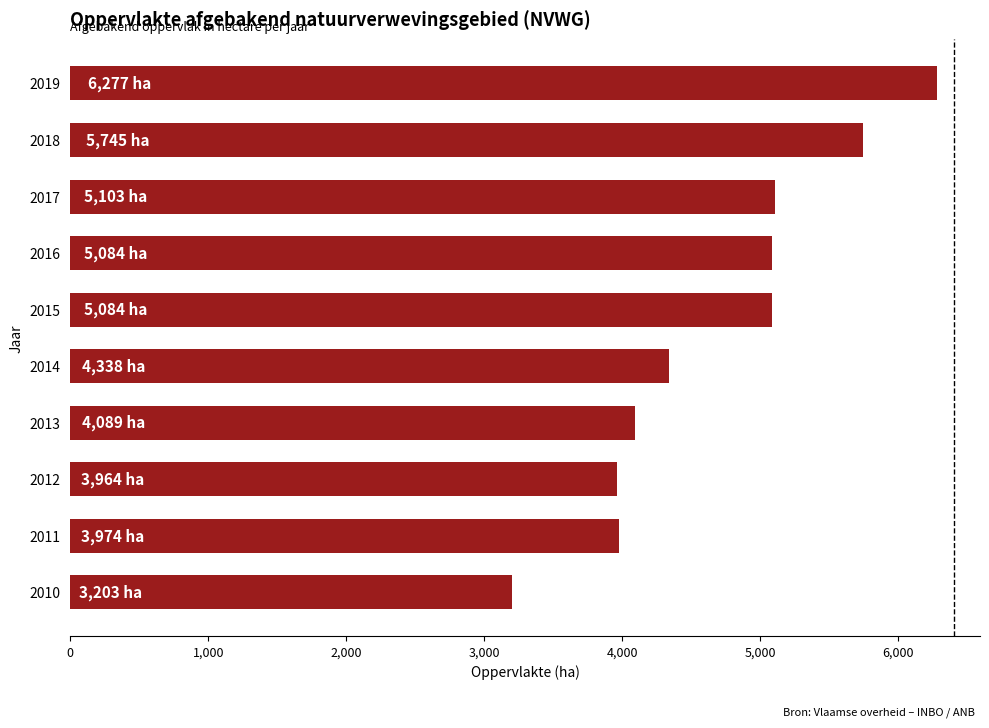

What value does the data have at 2019?

6277.1